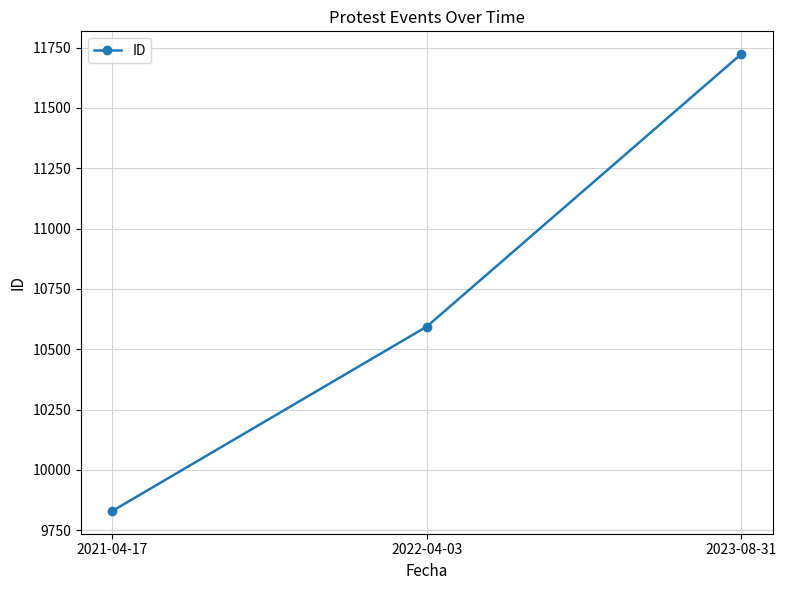

What is the difference between the values at 2021-04-17 and 2023-08-31?

1893